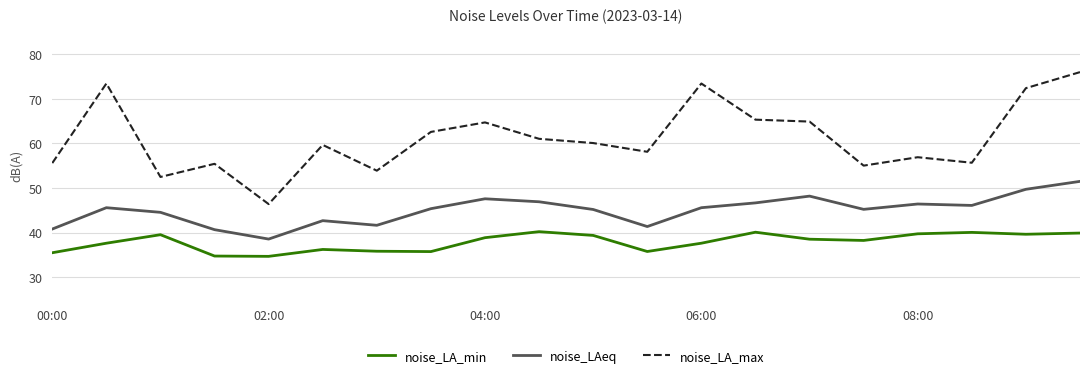

Rank the series by their average value, from highest to lowest.

noise_LA_max, noise_LAeq, noise_LA_min